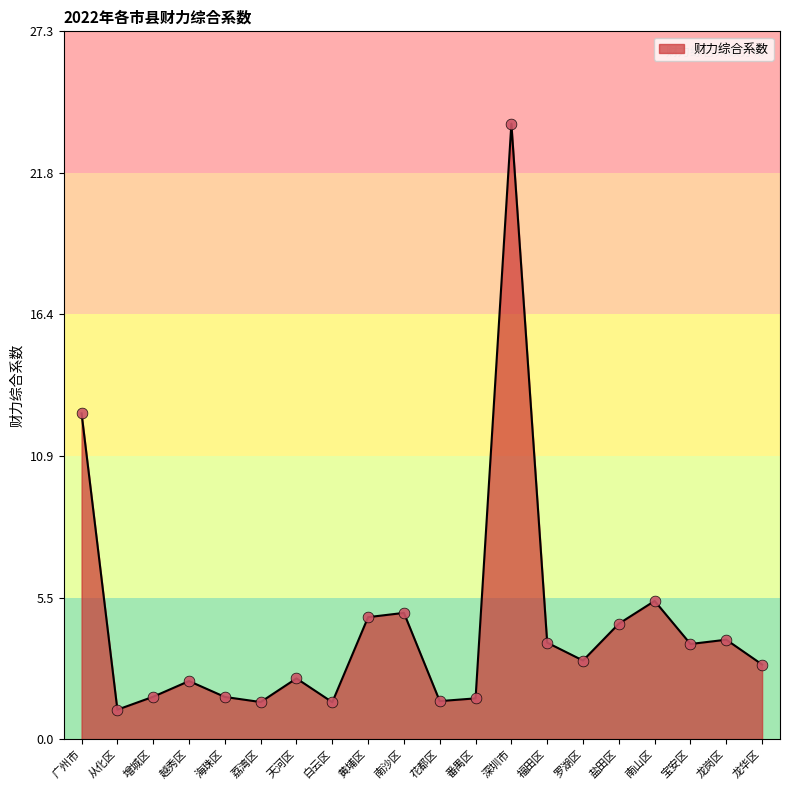

What is the ratio of the value at 越秀区 to the value at 盐田区?

0.5